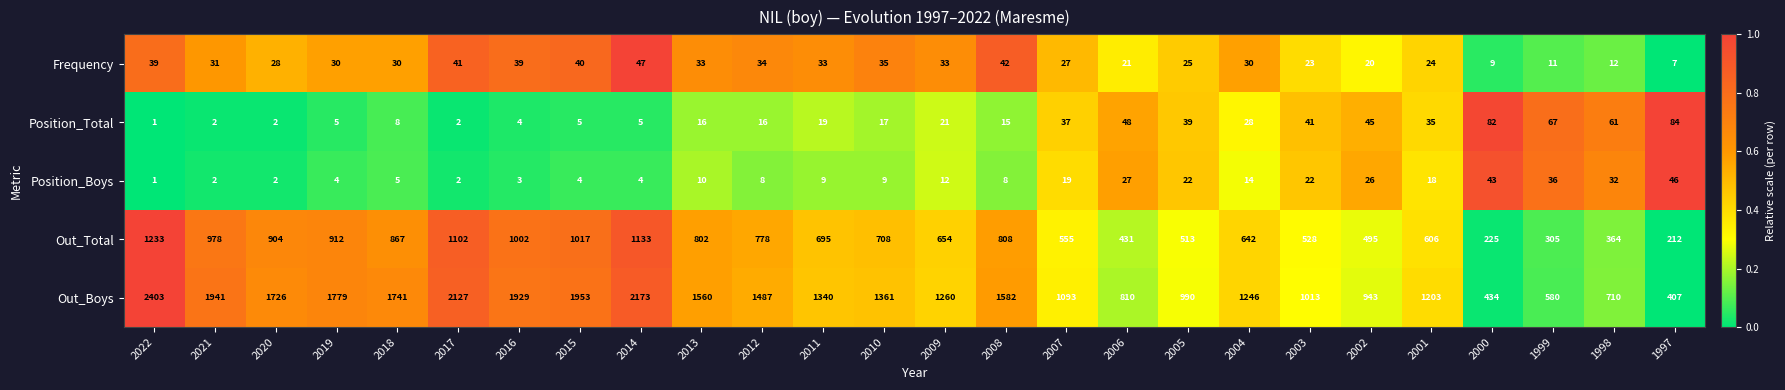

What is the average value of the Frequency series?

29